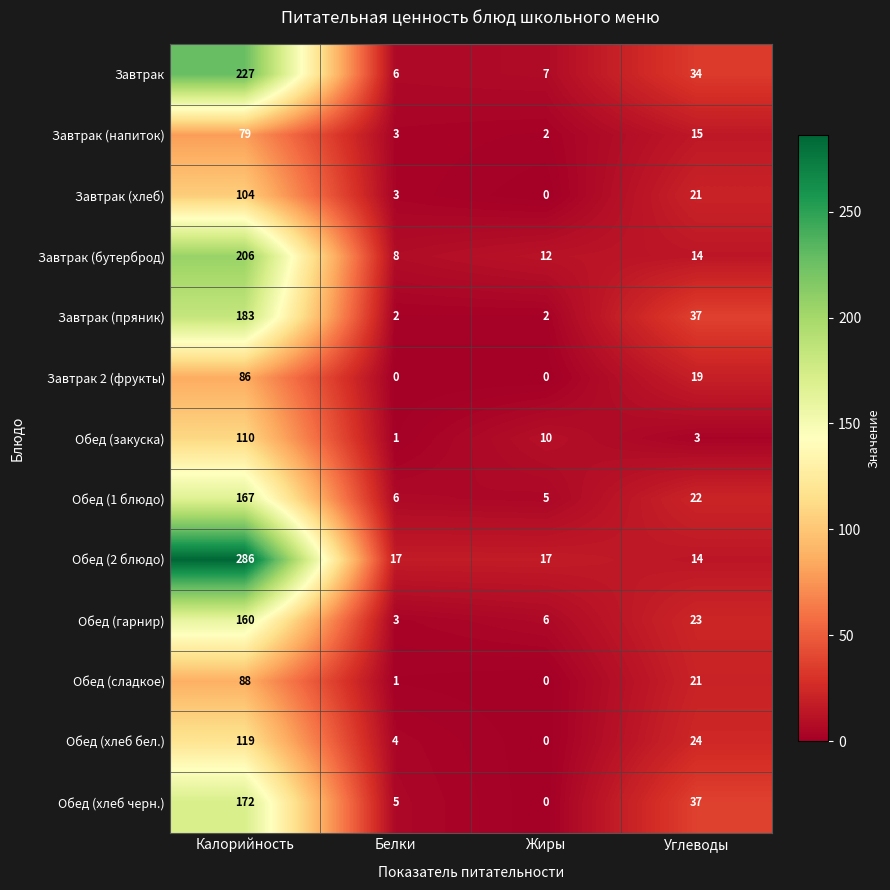

What is the difference between the maximum and minimum values in the Завтрак (пряник) series?

181